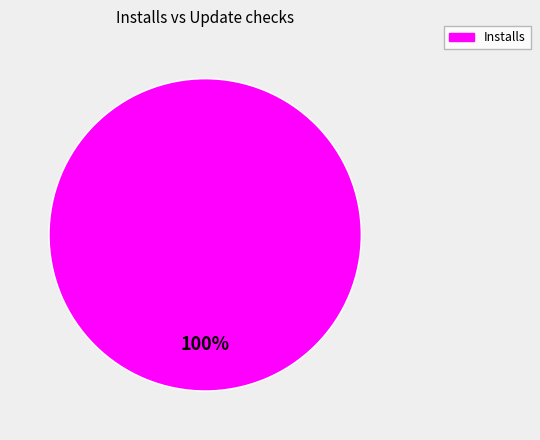

Does any single category account for the majority?

Yes